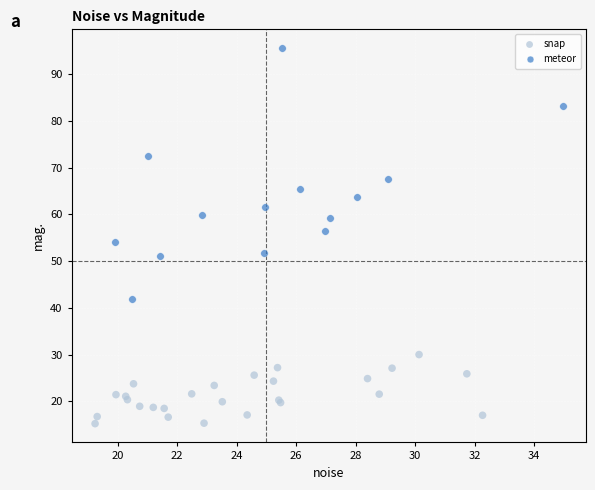

Which series has the largest Y range (max minus min)?

meteor